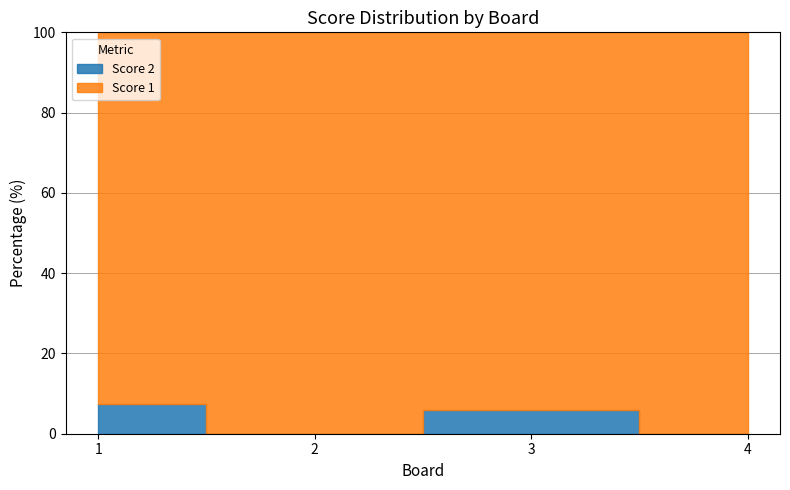

Which series has the largest range (max minus min)?

Score 1